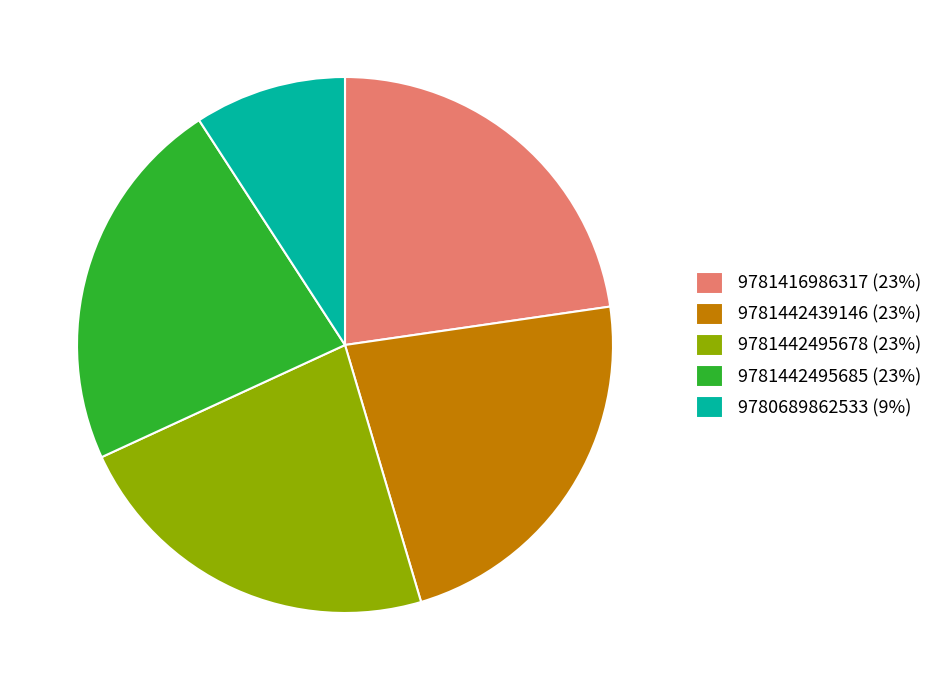

The 9781442495685 slice represents 23% of the pie. True or false?

True